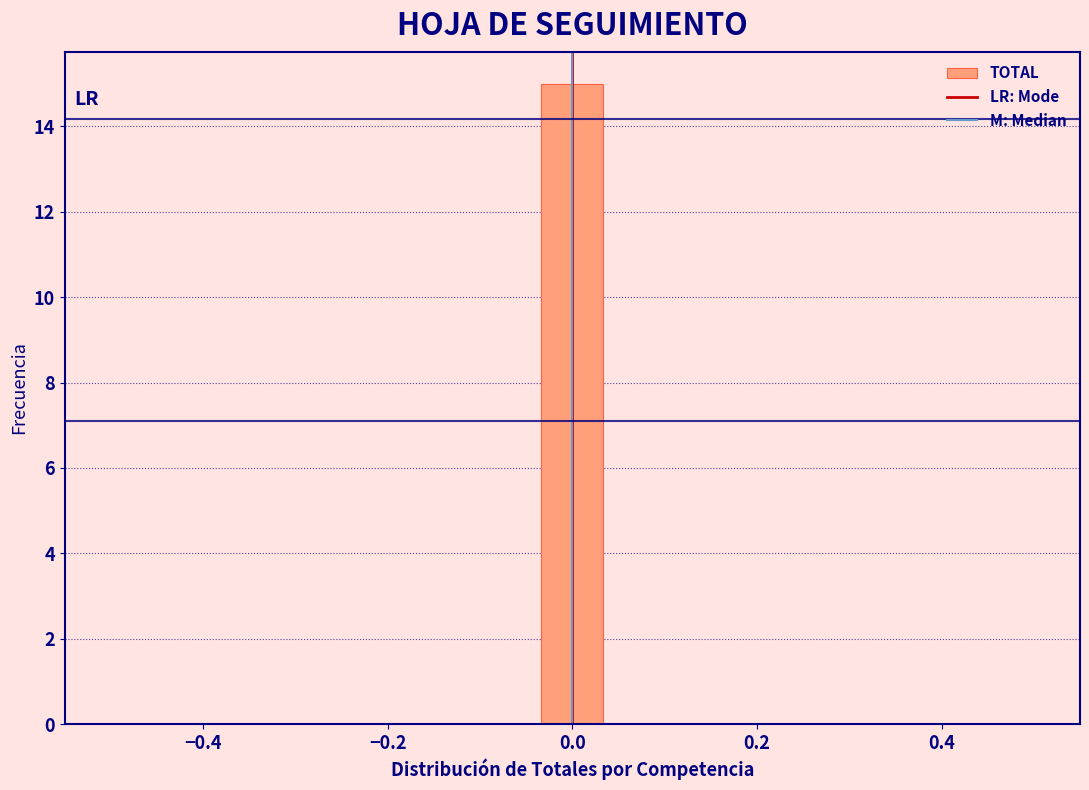

Read against the x-axis, roughly where is the centre of the tallest bar?

0.00